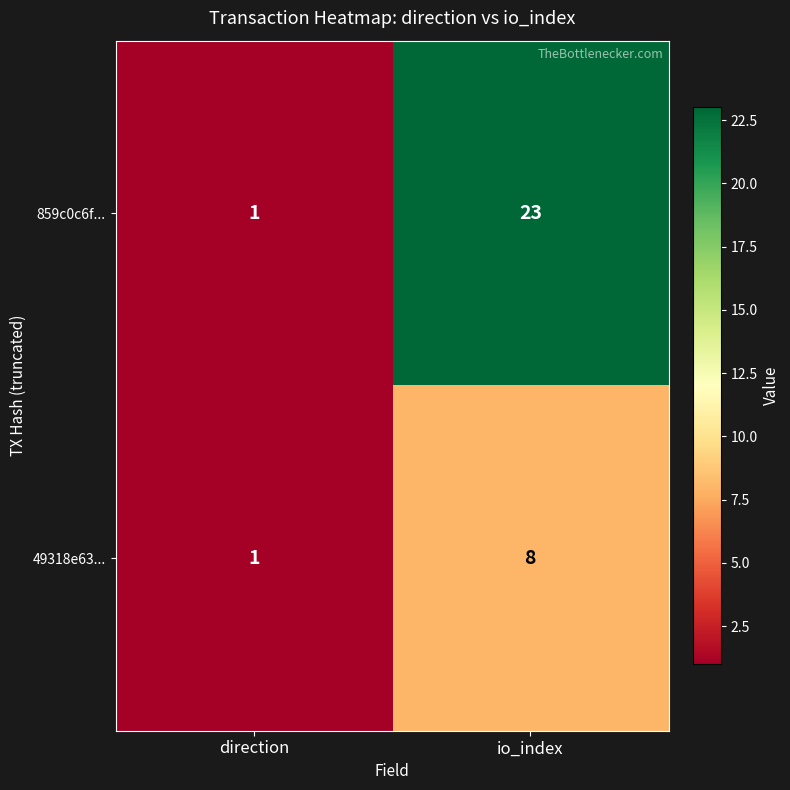

Reading left to right, list all the values displayed in this chart.

859c0c6f...: 1	23
49318e63...: 1	8